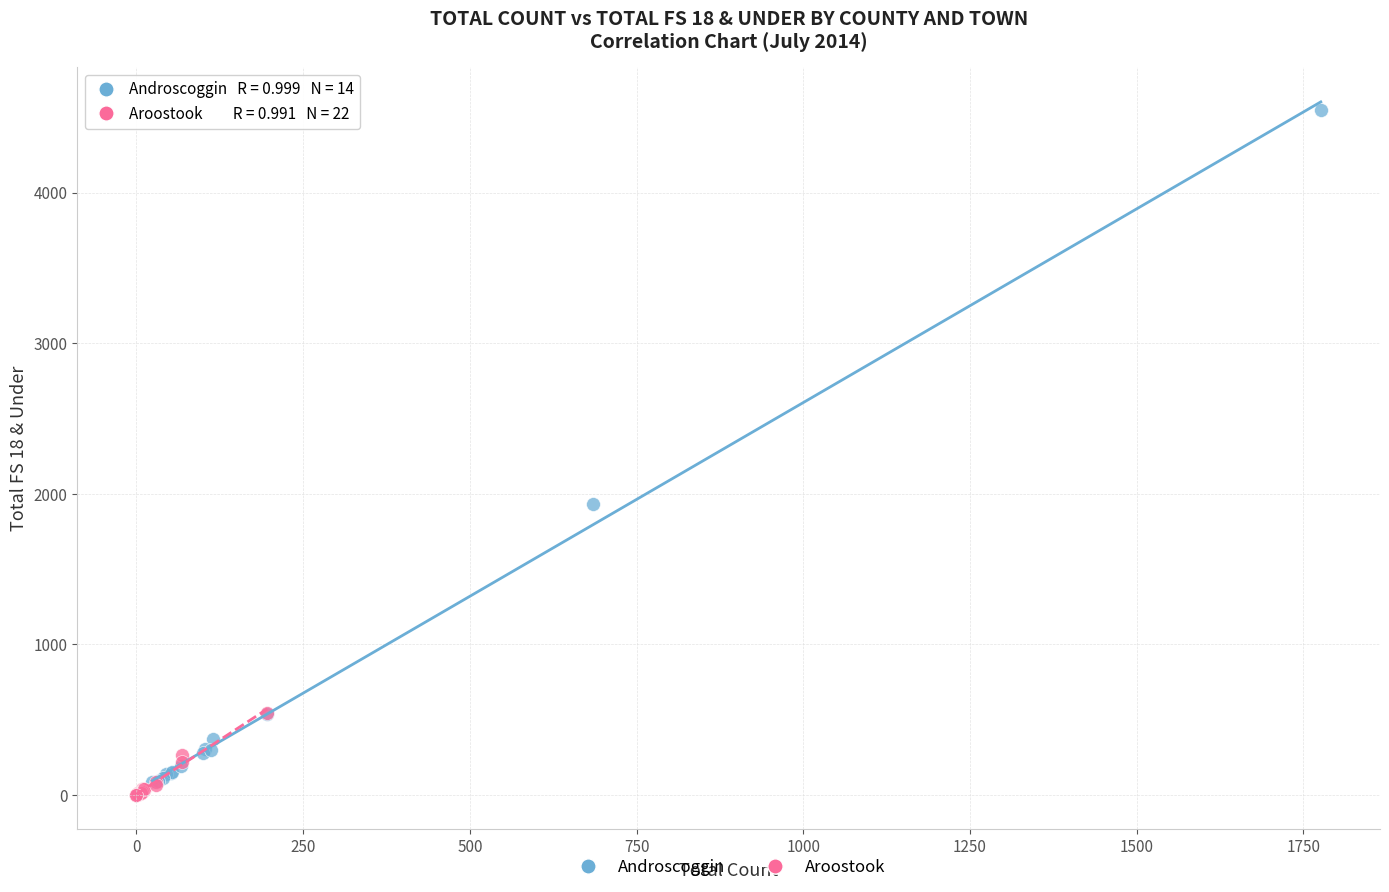

Which series has the largest Y range (max minus min)?

Androscoggin